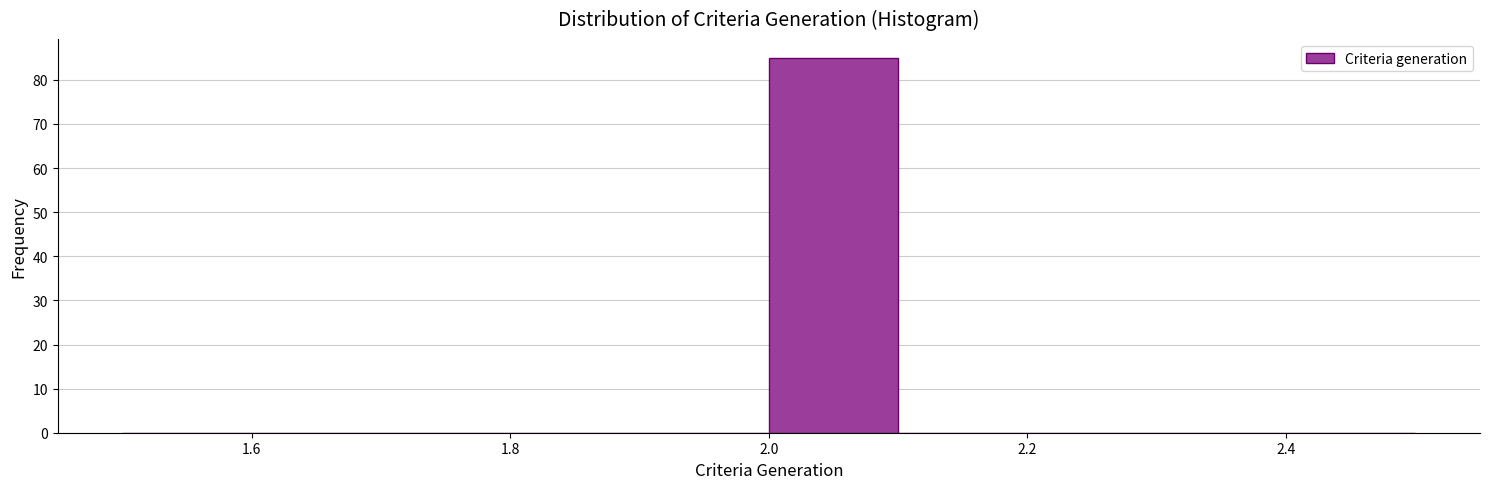

Which range on the x-axis has the tallest bar?

2.0 to 2.1